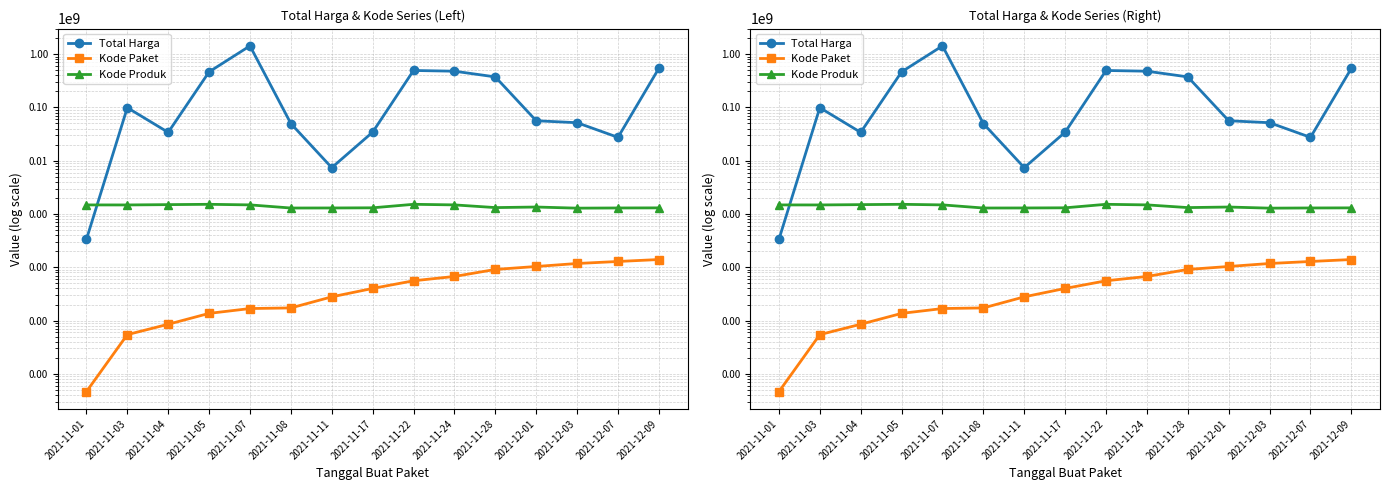

At which category is the sum across all series the highest?

2021-11-07